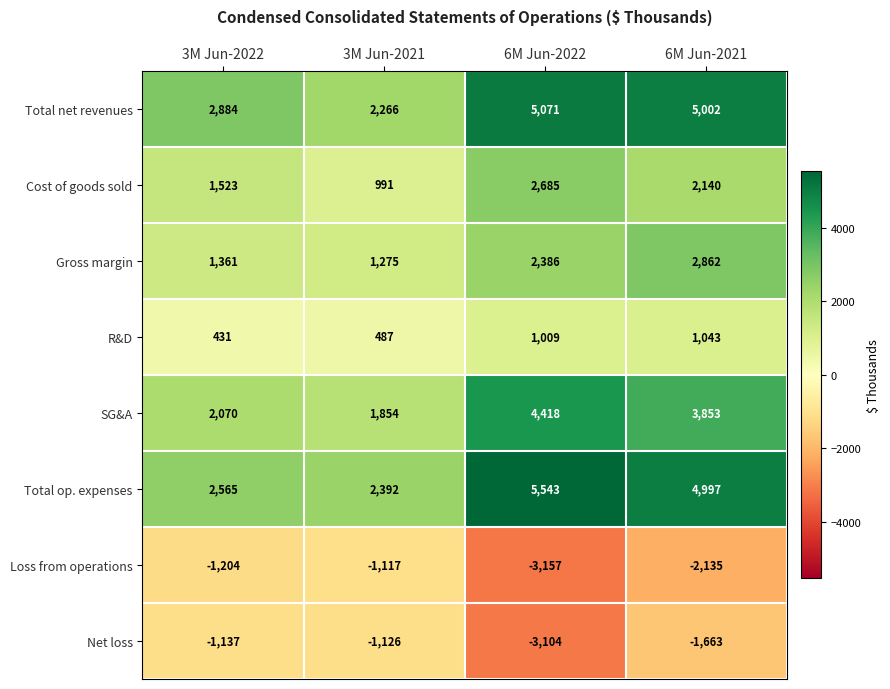

Rank the series at 3M Jun-2021 from lowest to highest value.

Net loss, Loss from operations, R&D, Cost of goods sold, Gross margin, SG&A, Total net revenues, Total op. expenses